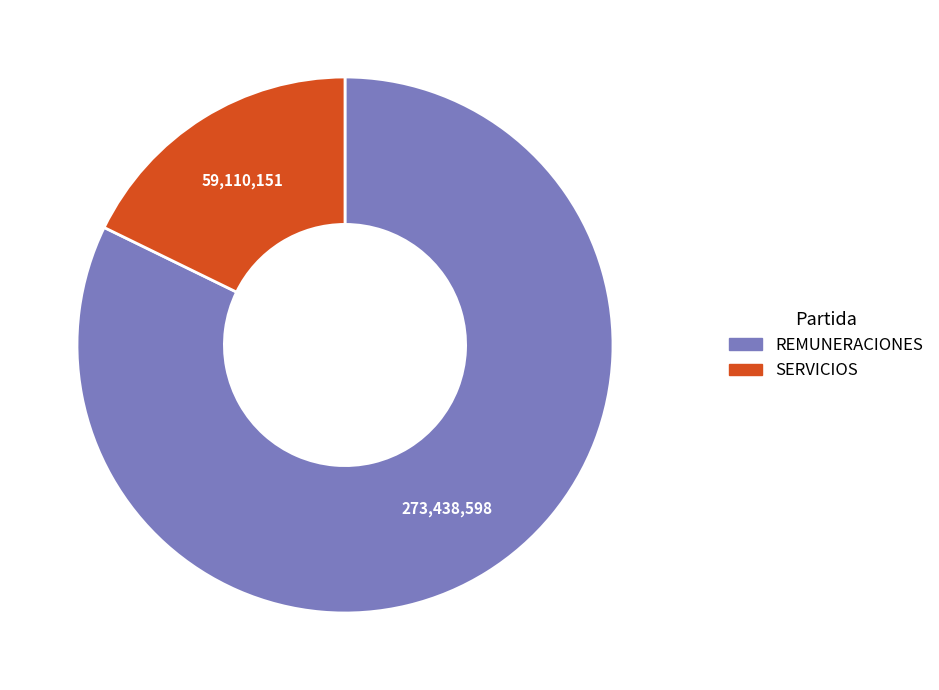

Is there any slice that represents more than half of the pie?

Yes